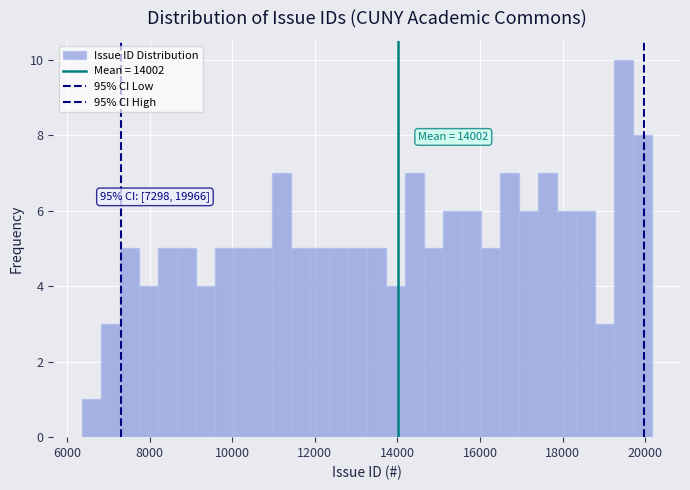

Around what value on the x-axis is the tallest bar? Give the approximate position of its centre, as read against the axis.

19400